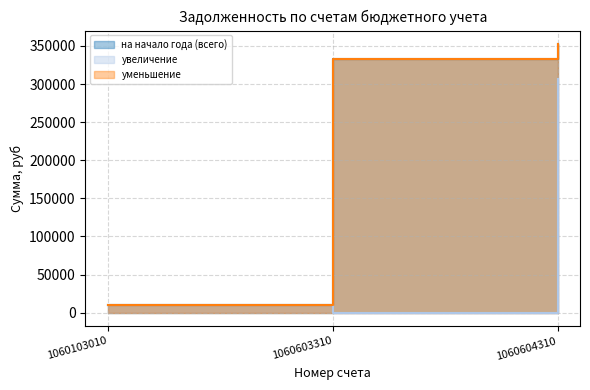

Does the chart display data point markers on the line(s)?

No